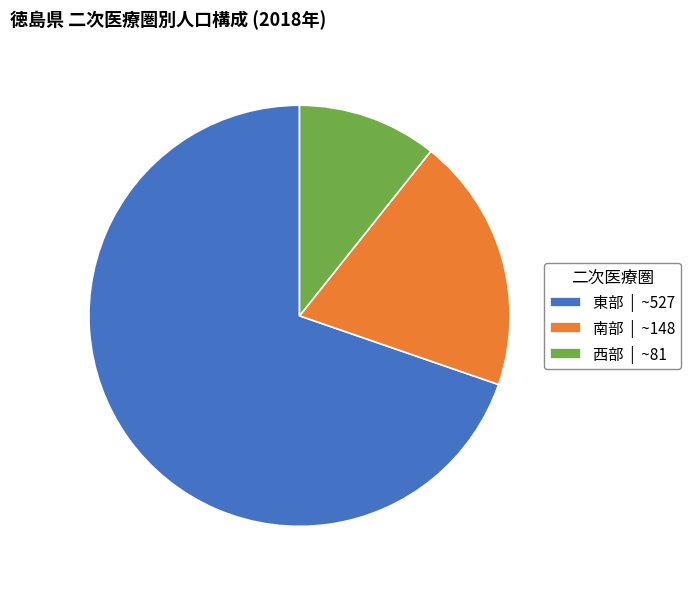

Which has a higher value, 南部 | ~148 or 西部 | ~81?

南部 | ~148